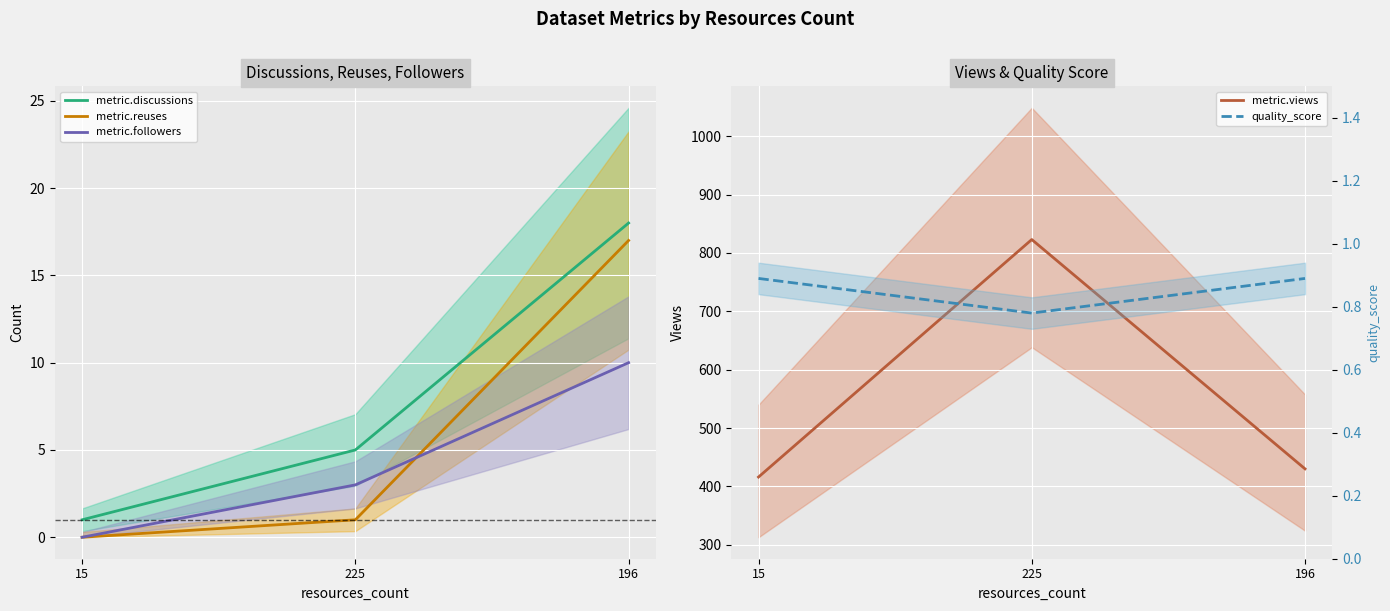

What is the value of the metric.views point at the 3rd from the left?

430.0